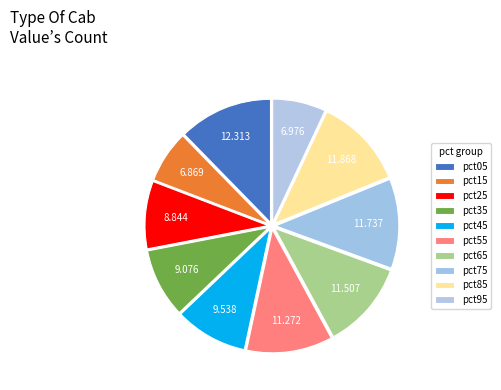

What percentage is NOT represented by pct45?

90.5%